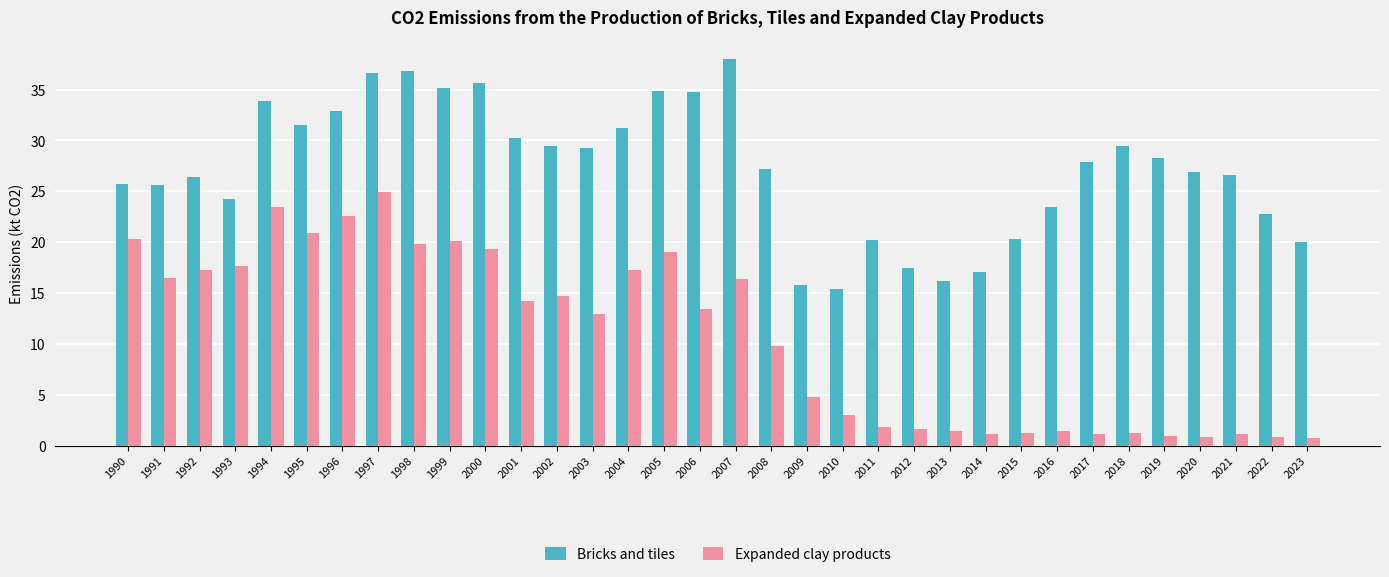

Between 2012 and 2021, which series saw the biggest shift?

Bricks and tiles